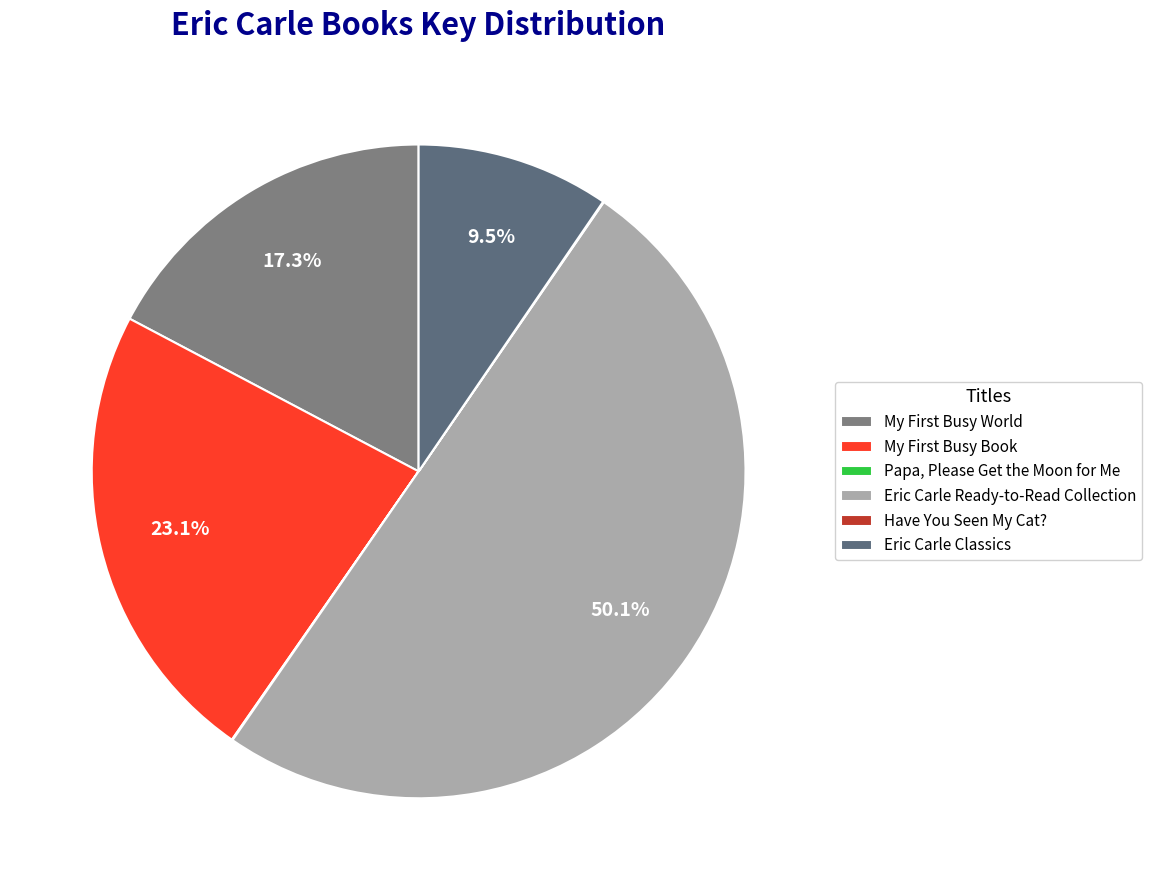

The Papa, Please Get the Moon for Me slice represents 0% of the pie. True or false?

True